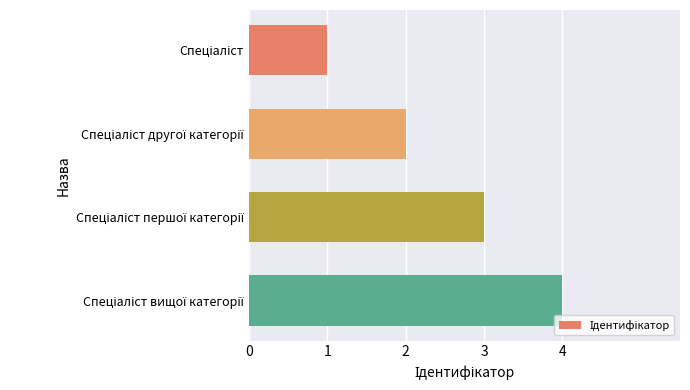

What is the sum of all values?

10